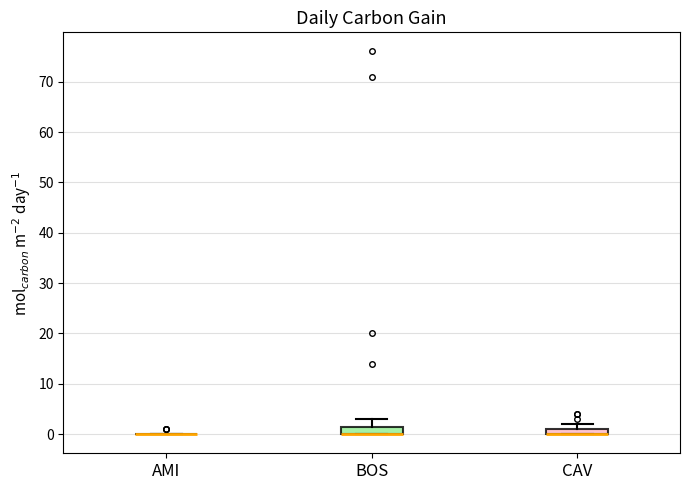

Where is the upper edge of the box for BOS on the y-axis? The values are not printed on the chart, so give them approximately, as read against the axis.

2